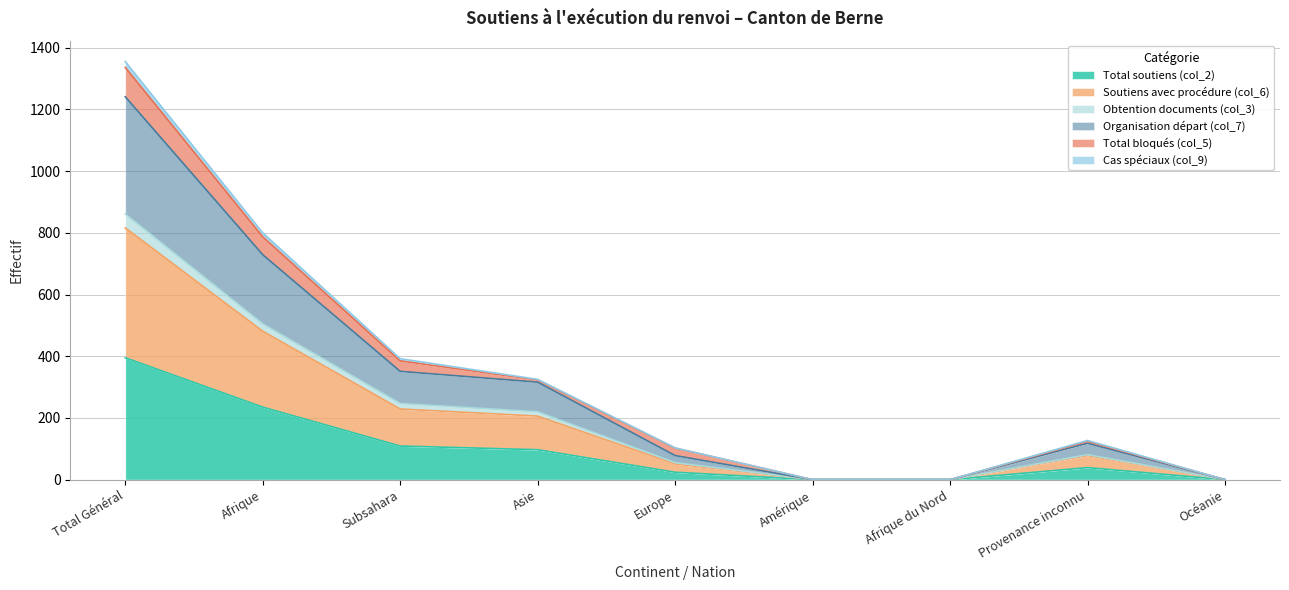

At which label does Total soutiens (col_2) reach its peak?

Total Général